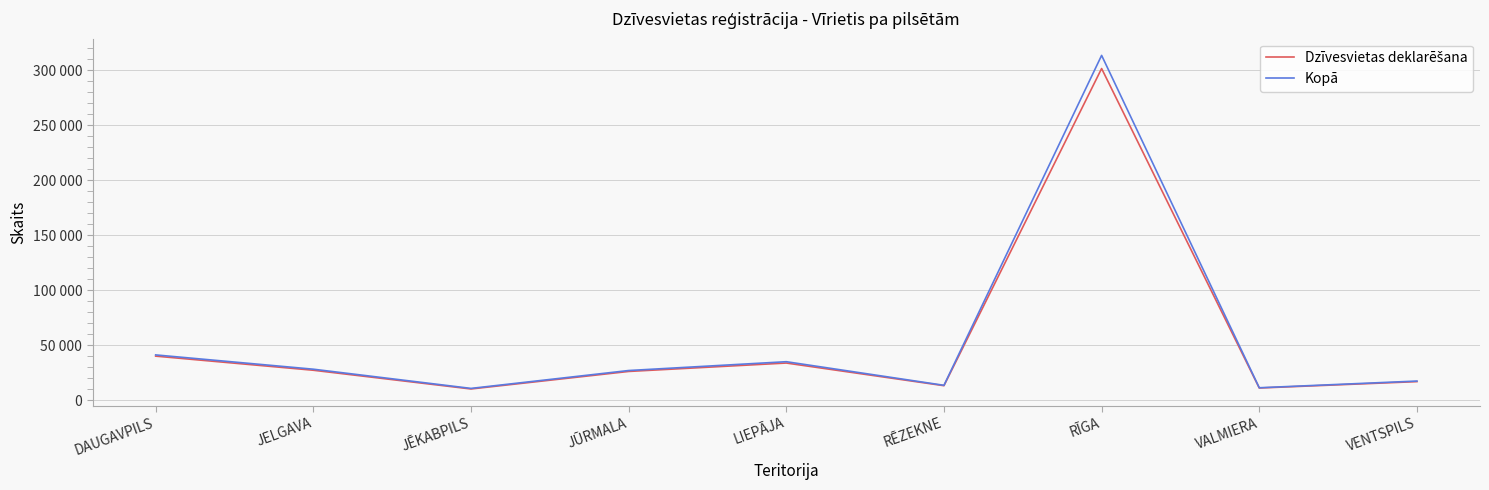

Rank the series by their average value, from highest to lowest.

Kopā, Dzīvesvietas deklarēšana